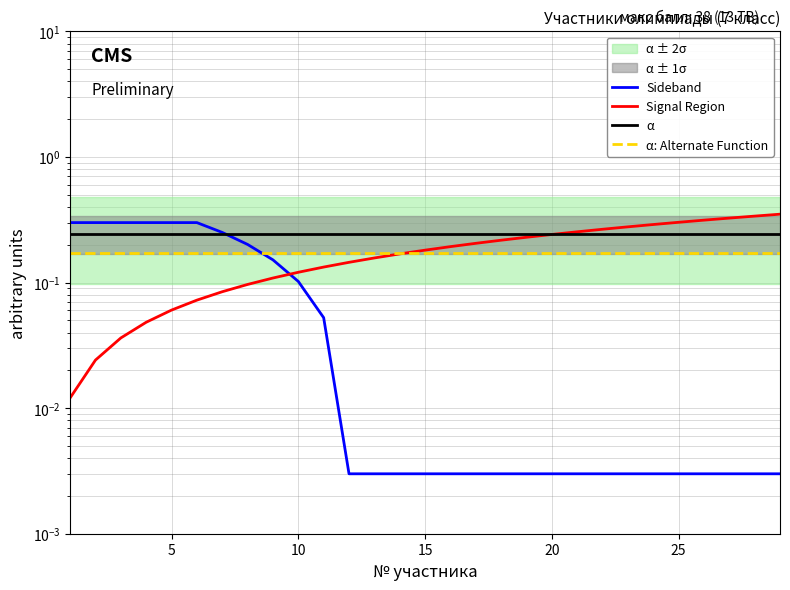

What is the total value across all series at 15?

0.6